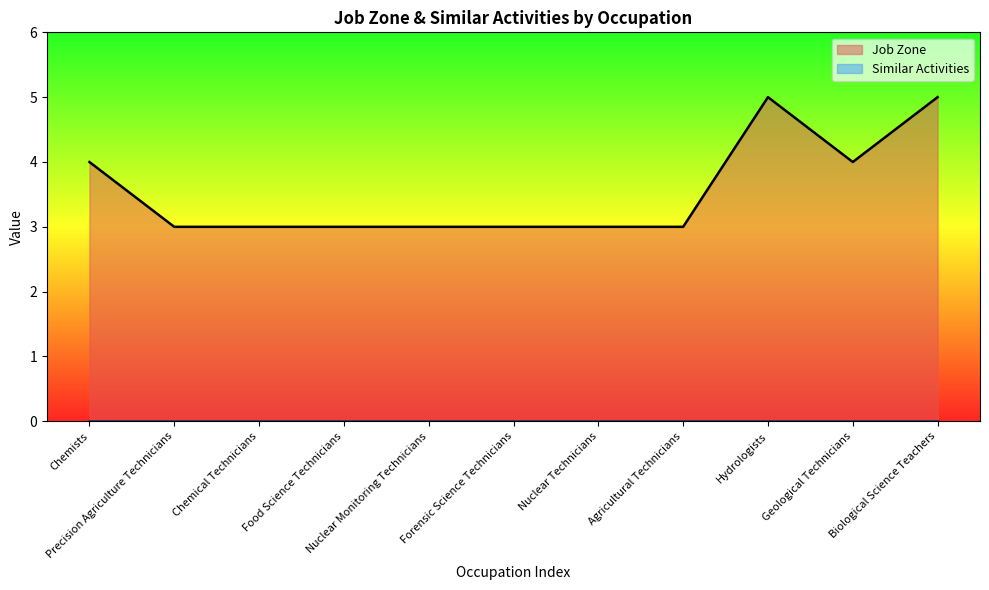

What is the sum of the values at Chemical Technicians and Nuclear Monitoring Technicians?

6